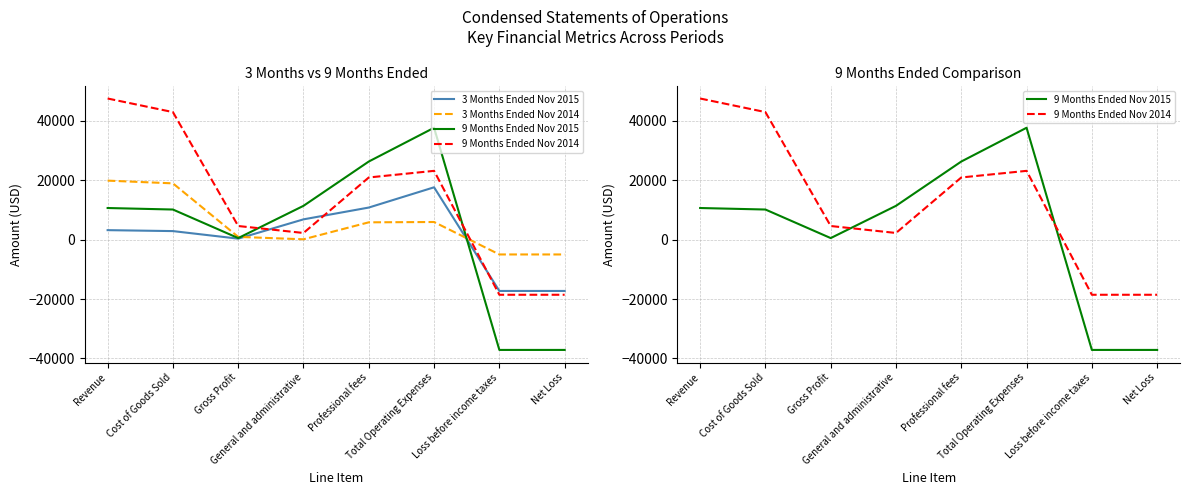

The value of 9 Months Ended Nov 2014 at Total Operating Expenses is 23139. True or false?

True